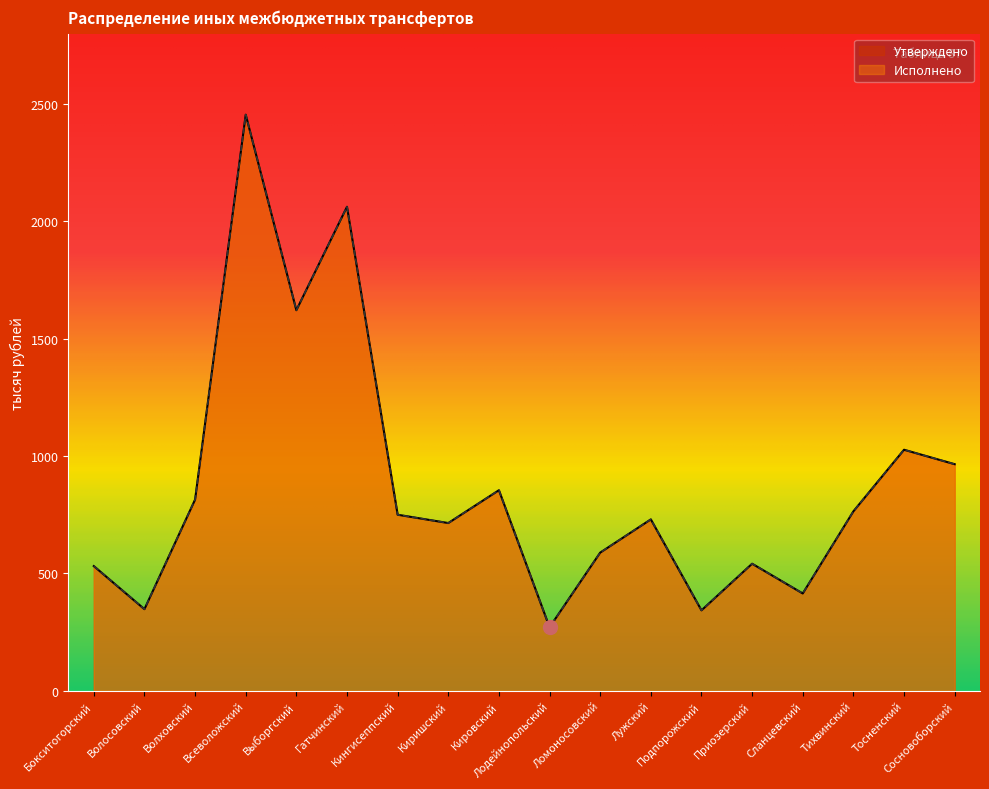

What is the sum of the Исполнено values at Лужский and Кингисеппский?

1479.7